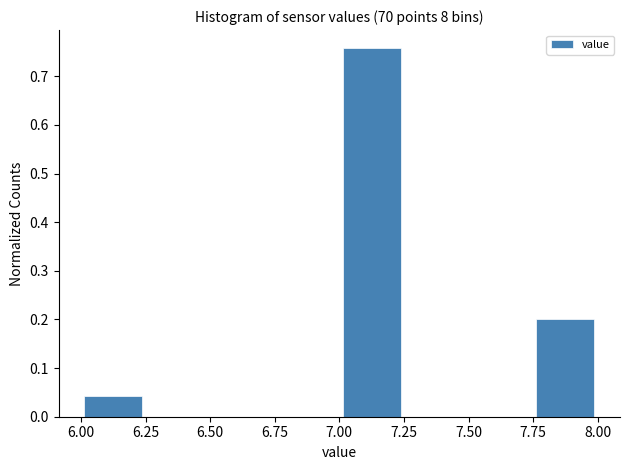

What is the height of the bar covering 7.00 to 7.25 on the x-axis? The values are not printed on the chart, so give them approximately, as read against the axis.

0.76